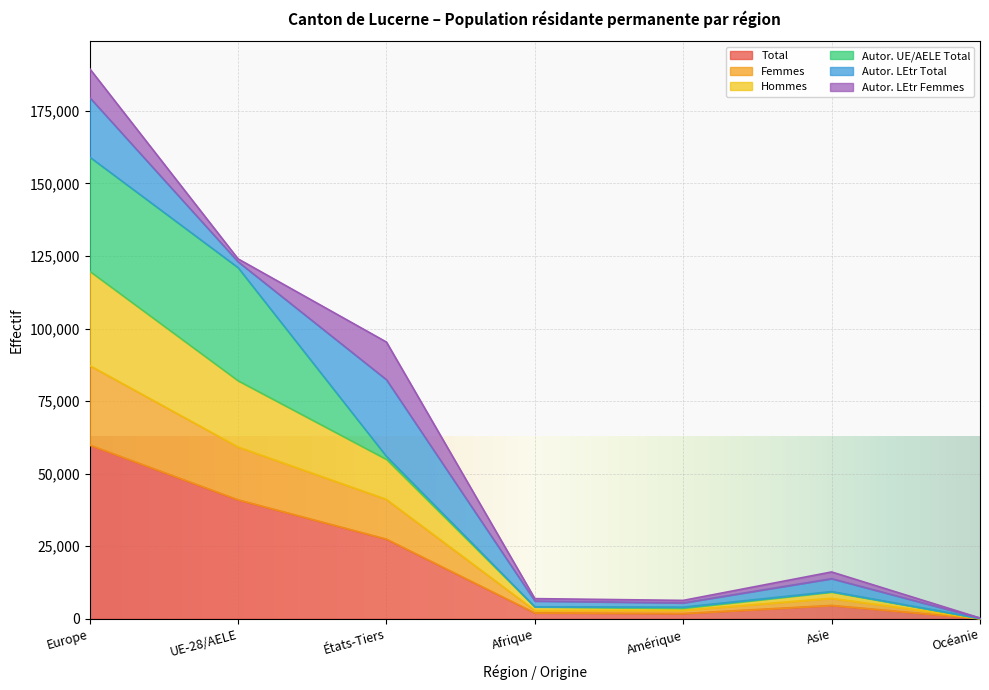

True or false: Total has a value of 8936 at États-Tiers.

False